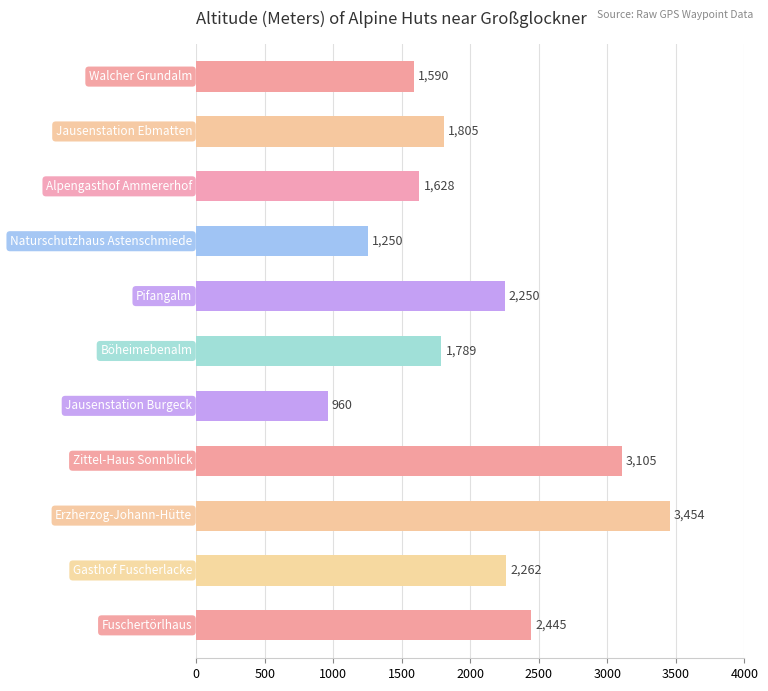

What is the difference between the maximum and minimum values?

2494